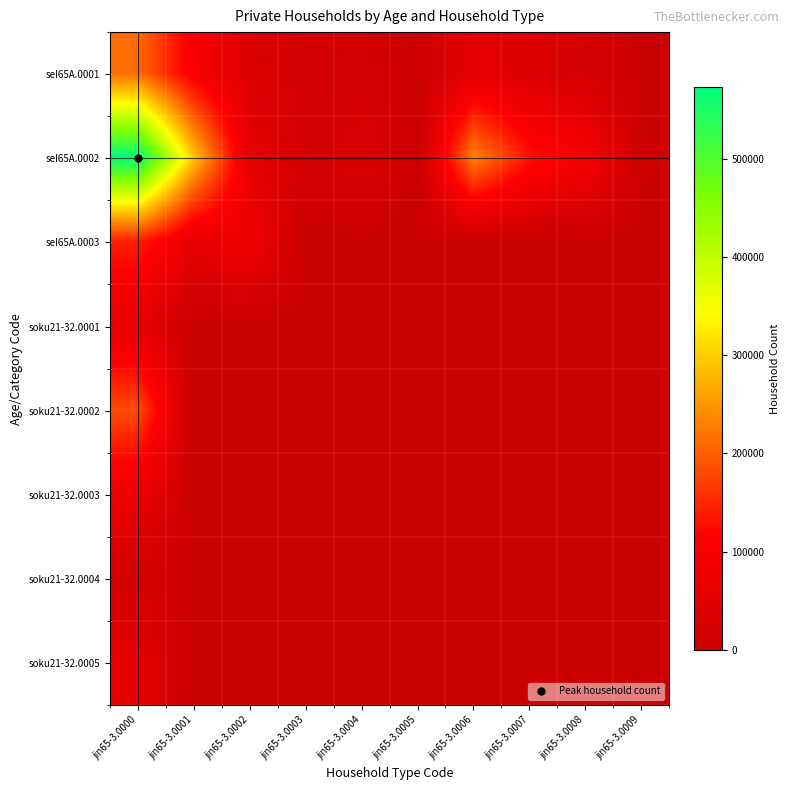

What is the difference between the highest and lowest values at jin65-3.0007?

131279